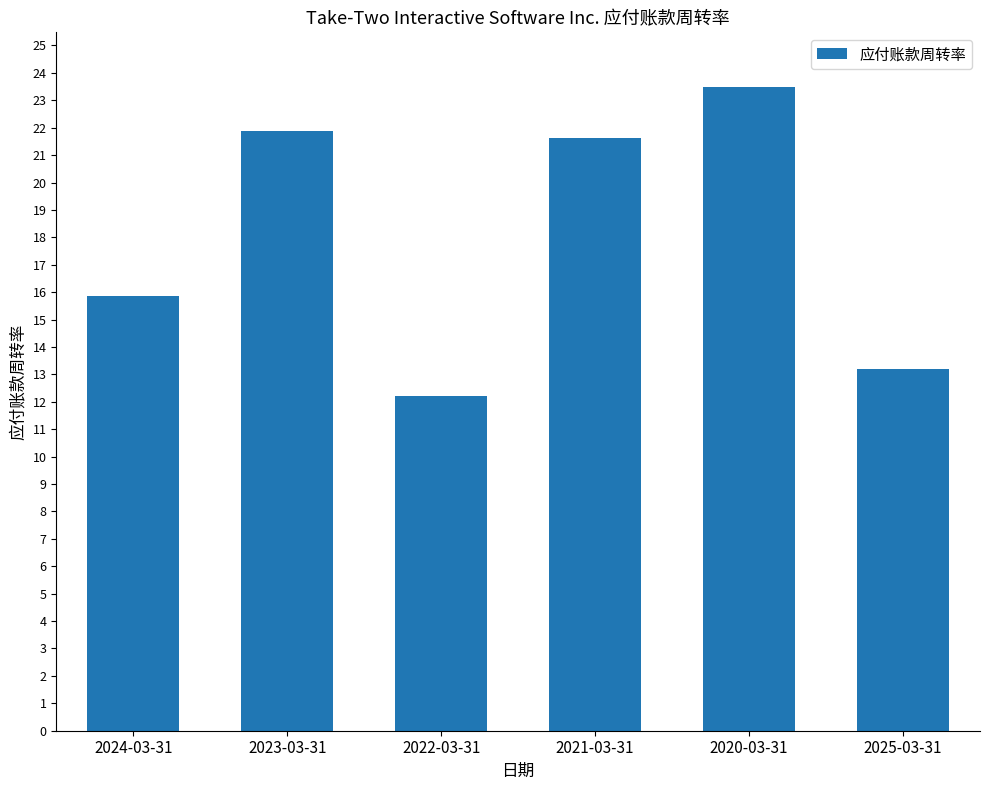

Rank the categories by value from lowest to highest.

2022-03-31, 2025-03-31, 2024-03-31, 2021-03-31, 2023-03-31, 2020-03-31